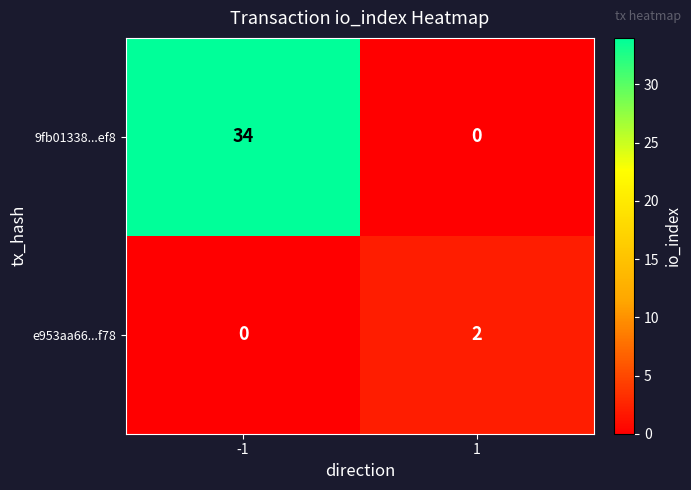

Which series has the largest total across all categories?

9fb01338...ef8